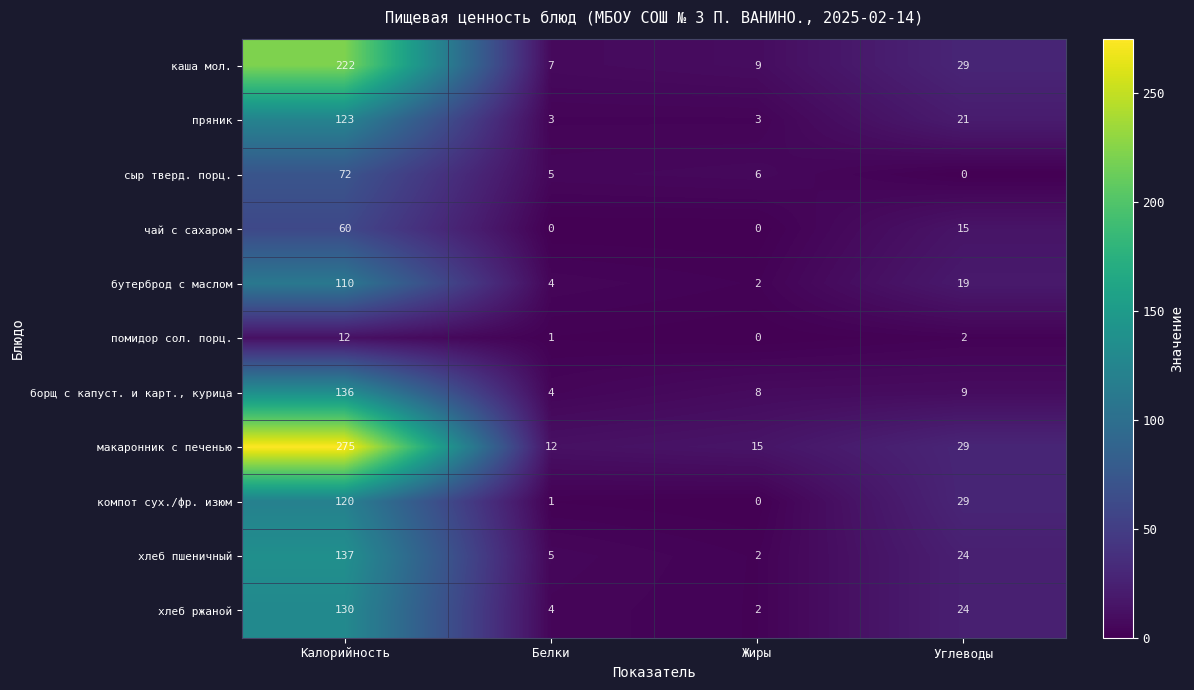

True or false: хлеб пшеничный has a value of 24 at Углеводы.

True